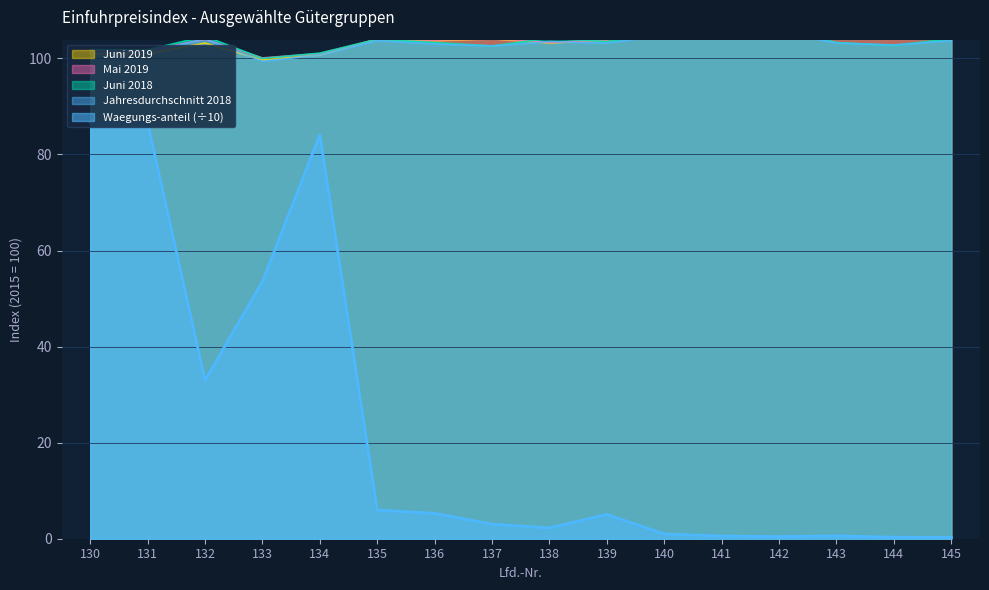

Is the value of Waegungs-anteil at 145 greater than the value of Mai 2019 at 140?

No